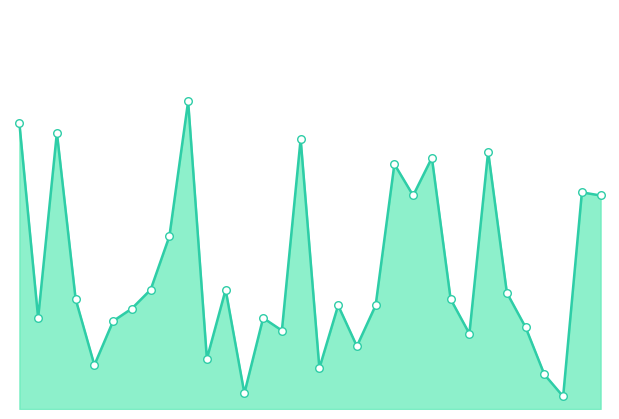

Which series has the largest total across all categories?

Issue Trend